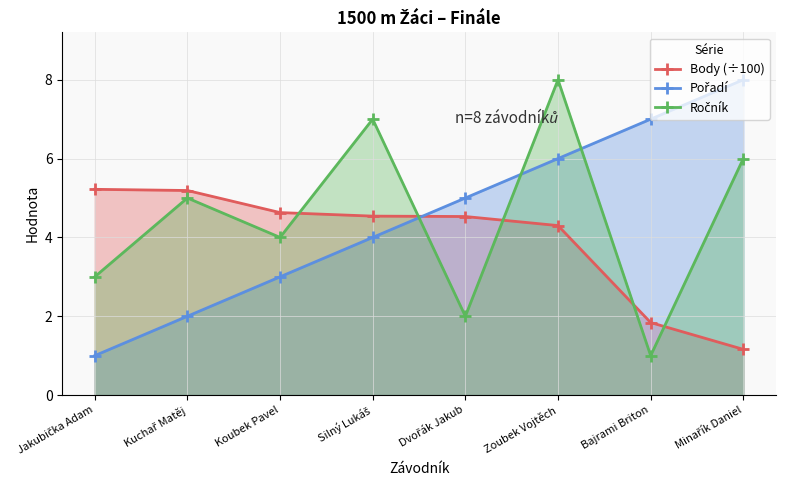

Which series has the largest total across all categories?

Pořadí